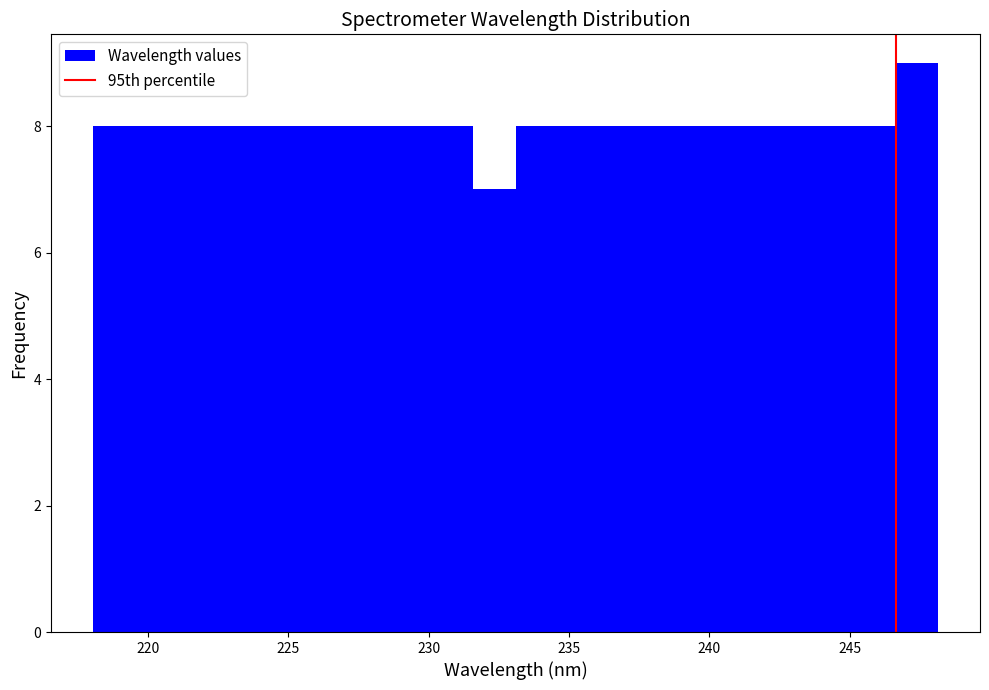

Read against the x-axis, roughly where is the centre of the tallest bar?

247.5